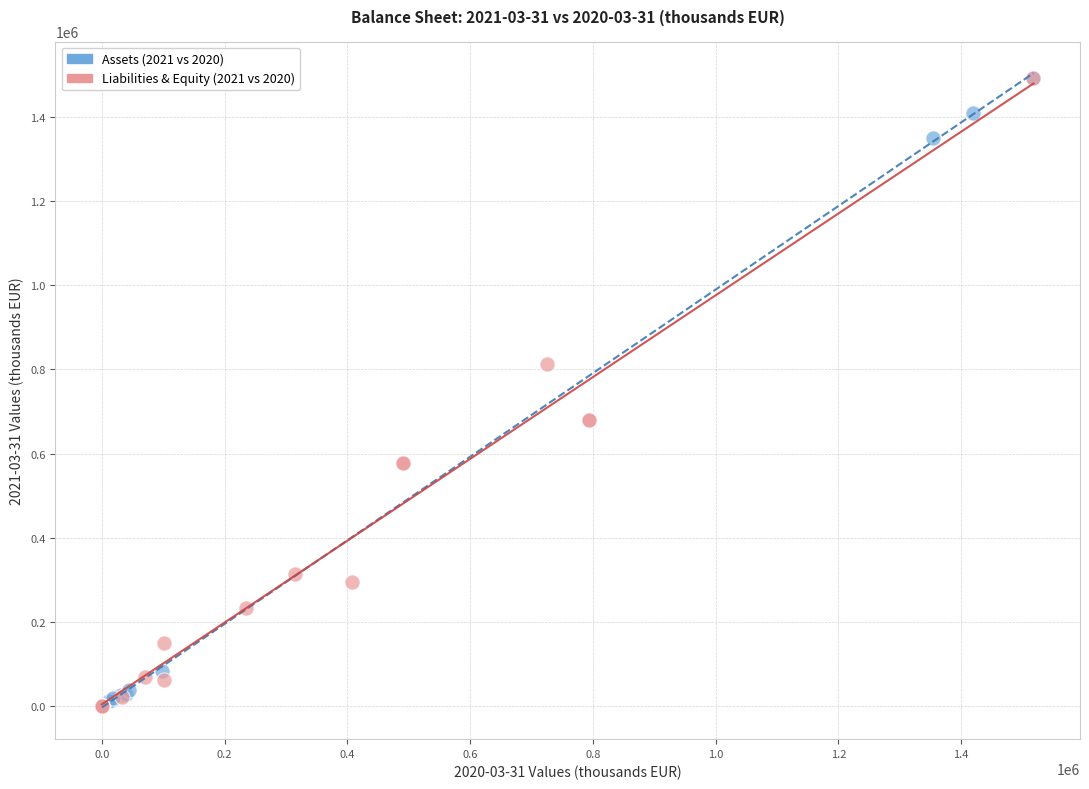

What are all the series names shown in the legend?

Assets (2021 vs 2020), Liabilities & Equity (2021 vs 2020)